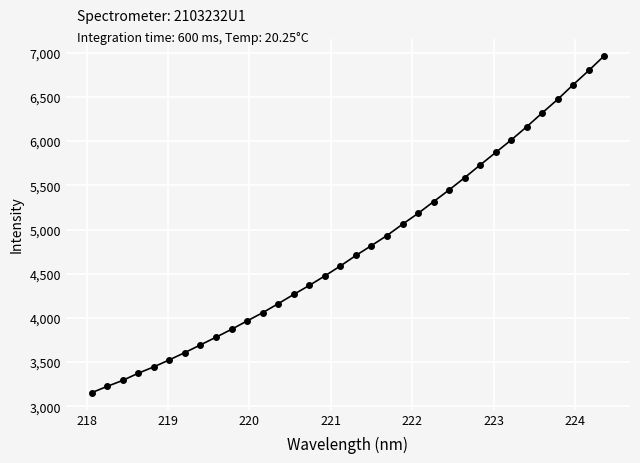

What is the value of the 23rd point from the left?

5315.7